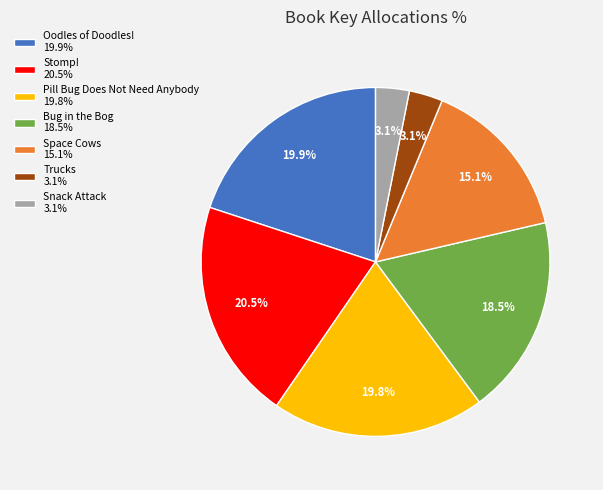

Between Space Cows 15.1% and Bug in the Bog 18.5%, which is larger?

Bug in the Bog 18.5%